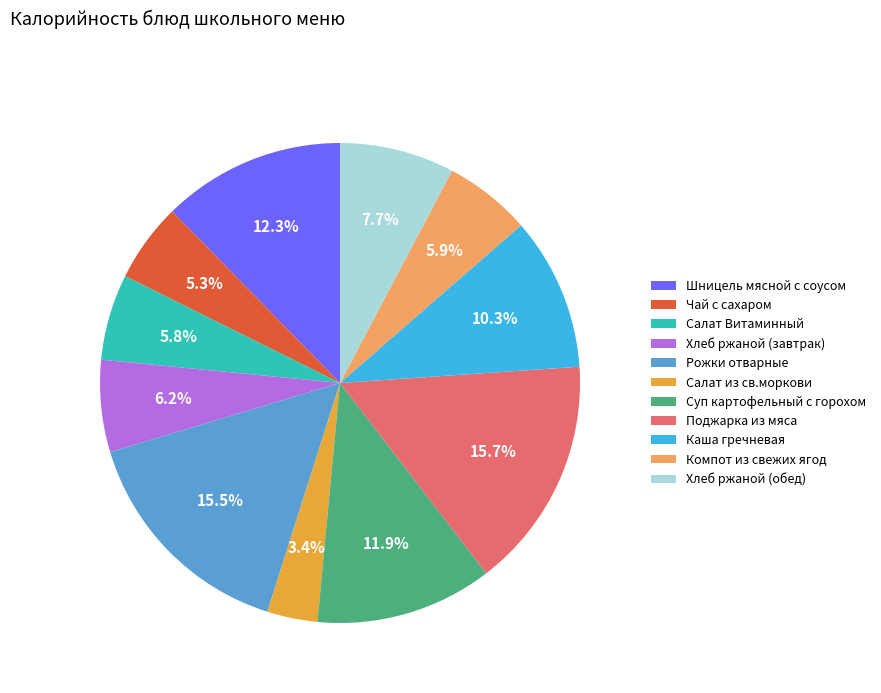

True or false: Каша гречневая accounts for 2% of the total.

False